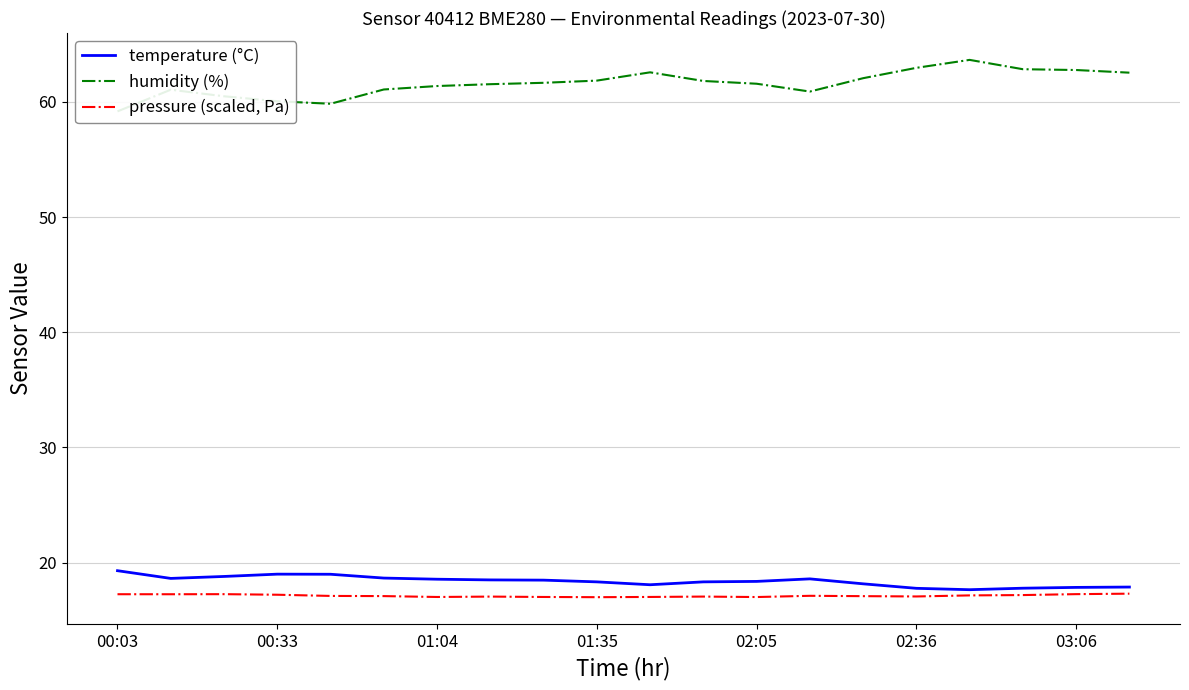

The value of pressure (scaled, Pa) at 00:03 is 17.3. True or false?

True